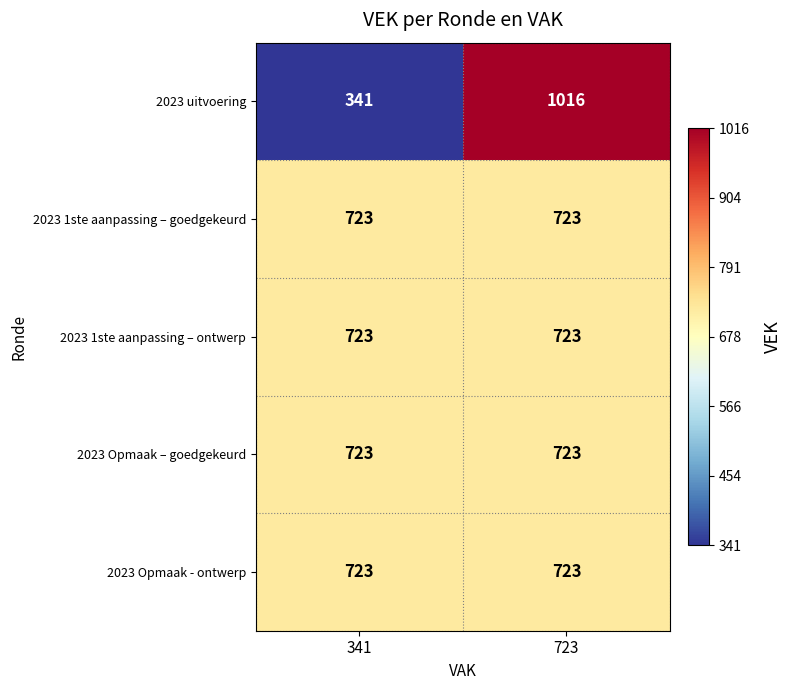

What is the average value of the 2023 1ste aanpassing – goedgekeurd series?

723